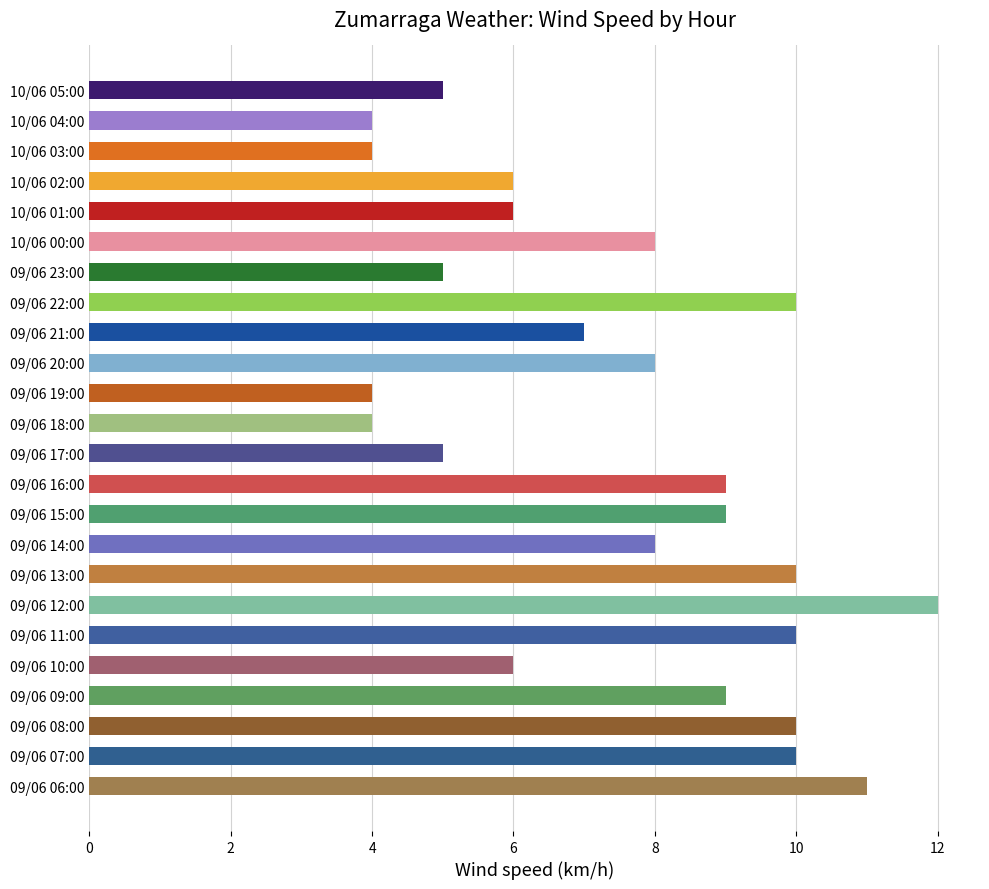

Where does the Wind speed (km/h) series first go above 8?

09/06 22:00